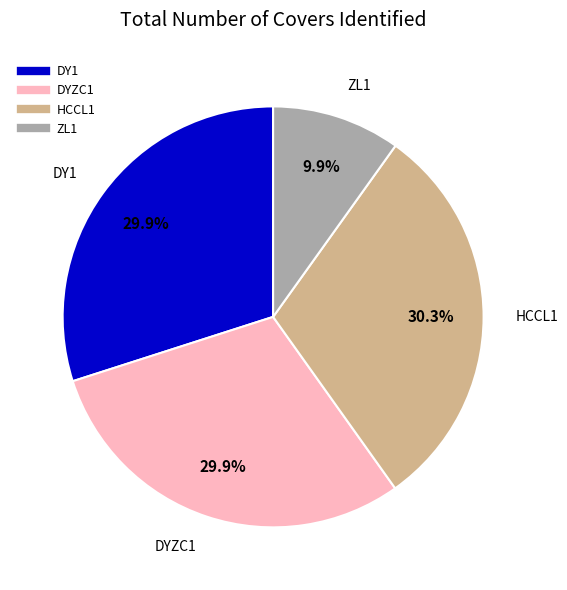

Is there a majority slice in this chart?

No